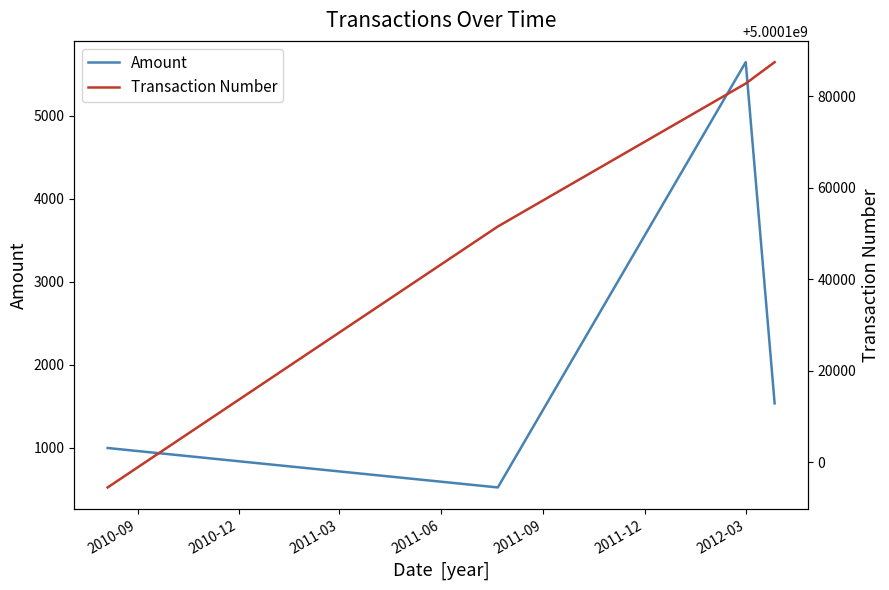

How many data points in Amount are above 1537?

2